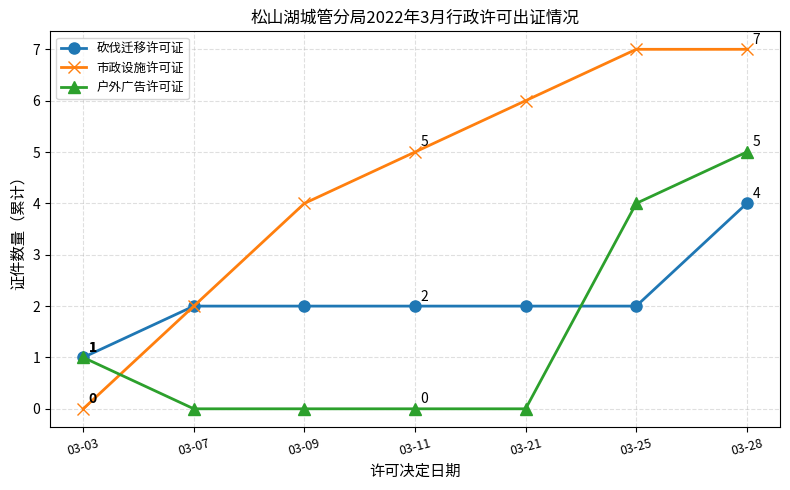

How many distinct data groups are displayed?

3